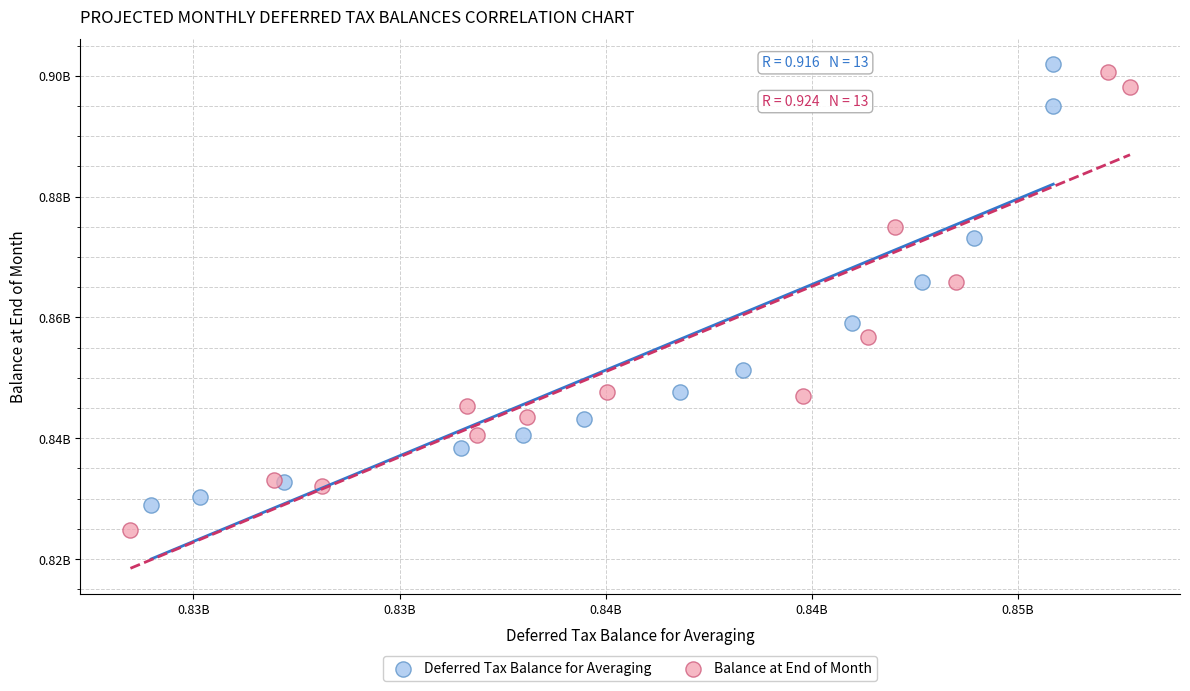

Which series has the widest spread of Y values?

Balance at End of Month